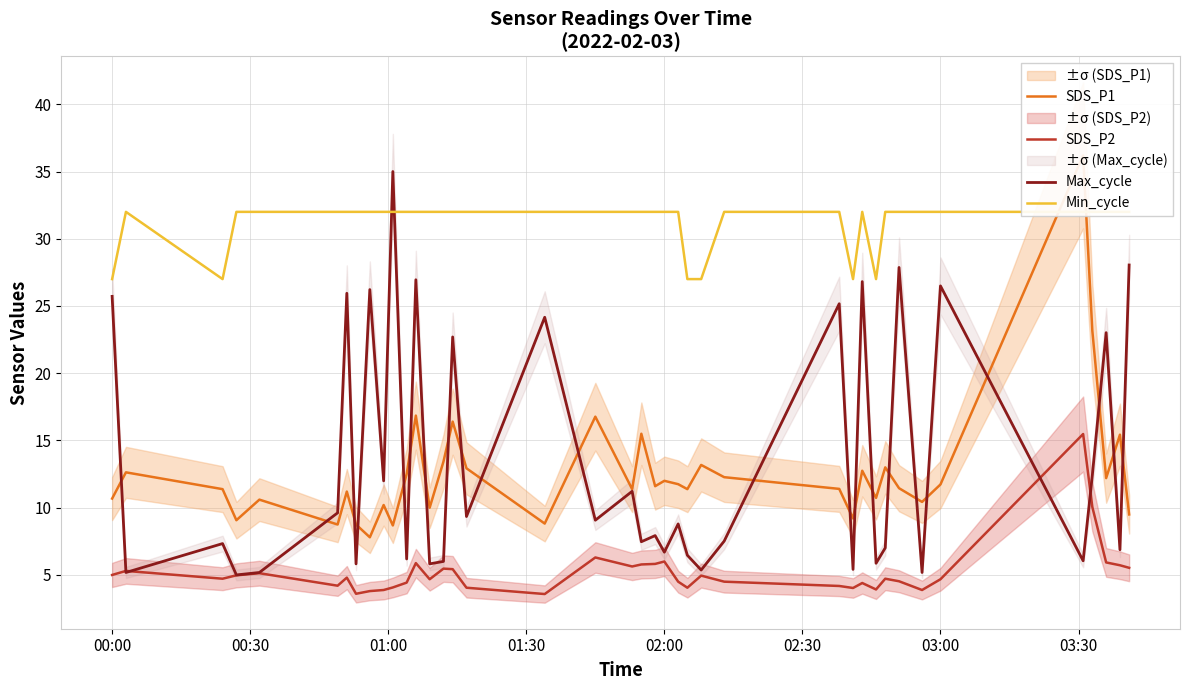

Rank the series by their maximum value, from lowest to highest.

SDS_P2, Min_cycle, Max_cycle, SDS_P1